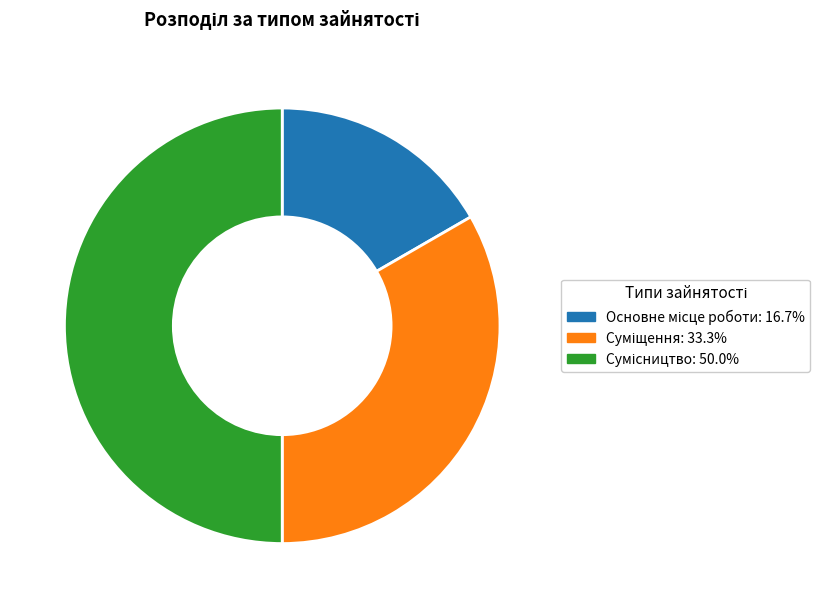

Does Суміщення account for over 50% of the chart?

No